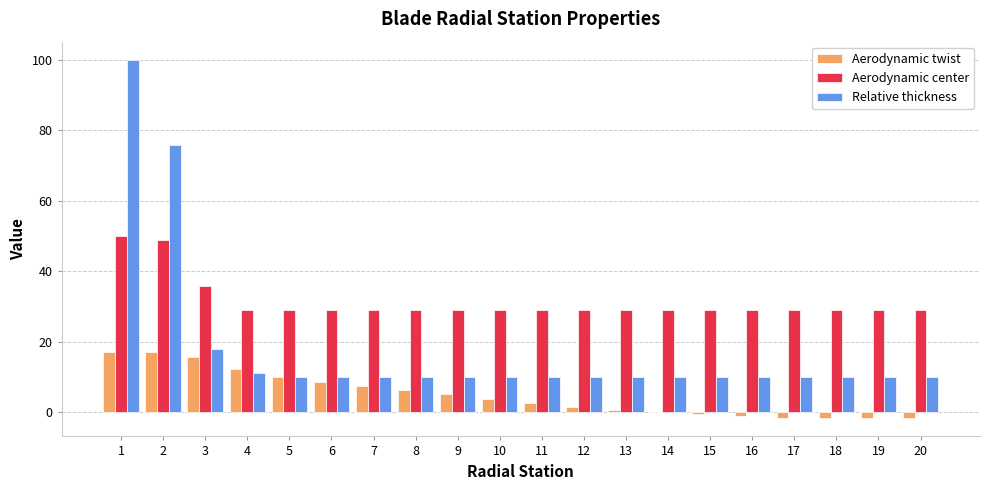

The Relative thickness series shows 17.7 at 9. True or false?

False